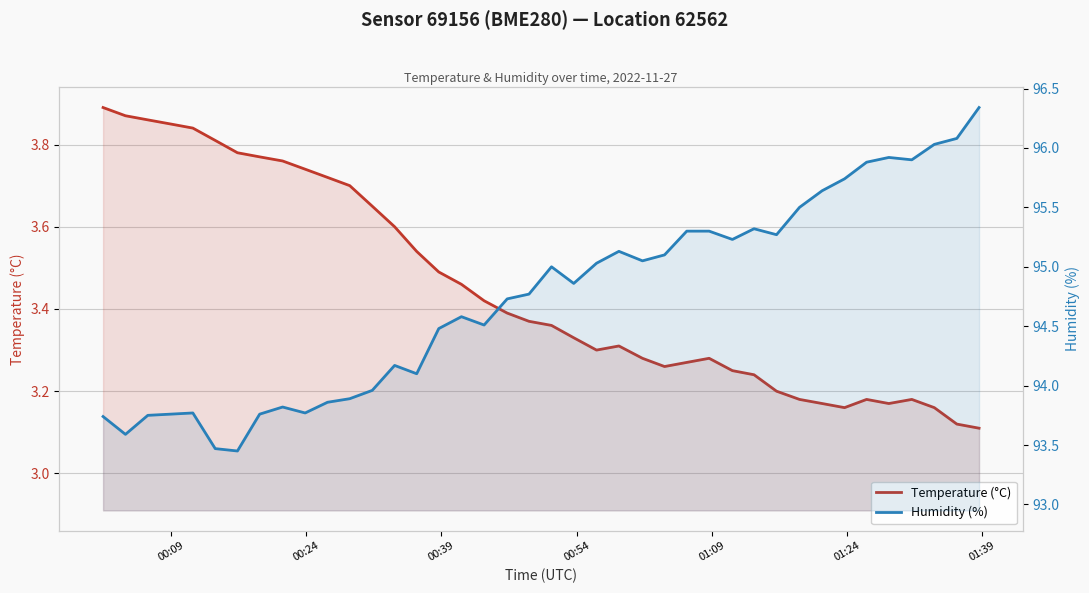

In Humidity (%), how many points are lower than both neighbors (excluding endpoints)?

10